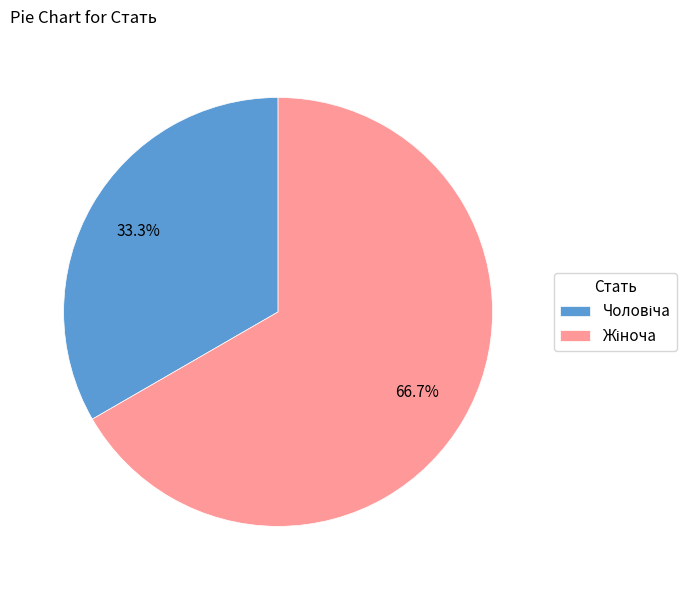

Does any single category account for the majority?

Yes